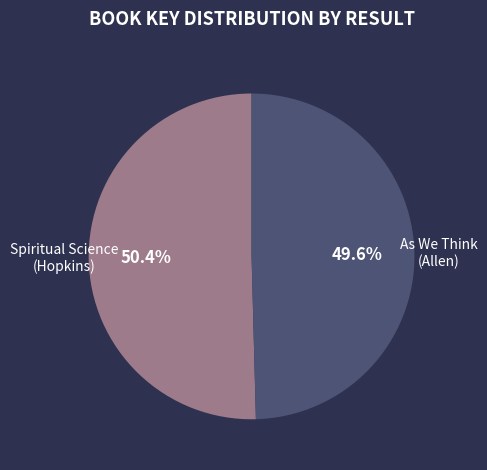

Does any single category account for the majority?

Yes